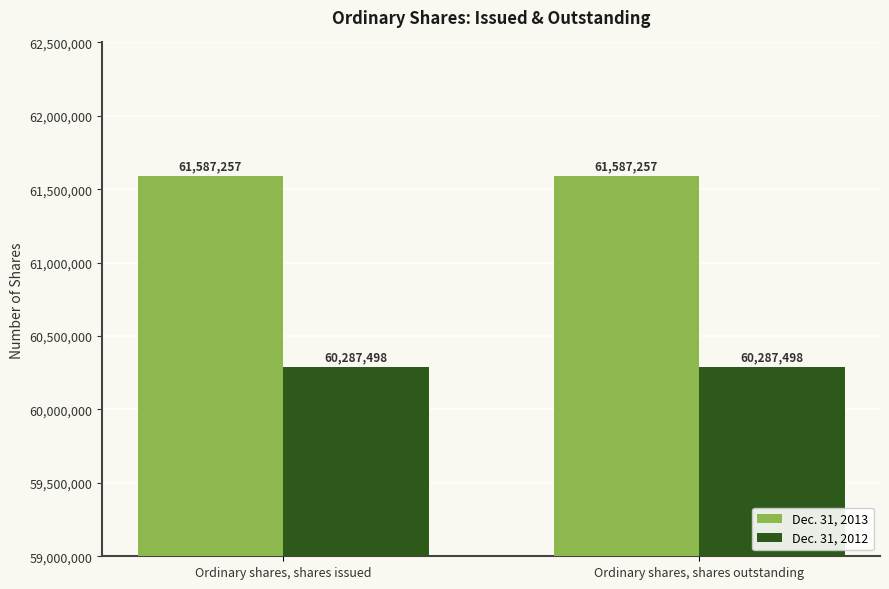

What is the average value of the Dec. 31, 2013 series?

61587257